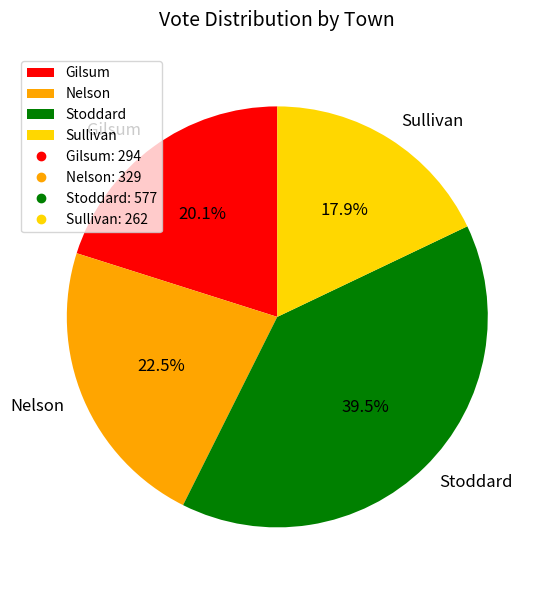

To the nearest percent, what percentage of the pie is Sullivan?

18%